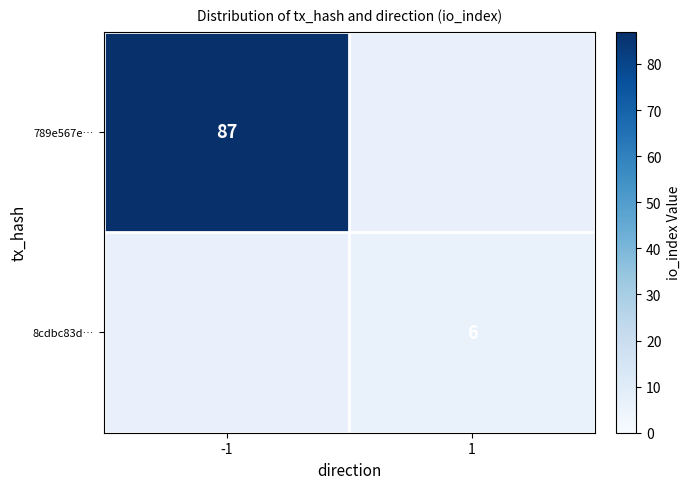

Is the value of 8cdbc83d… at 1 greater than the value of 789e567e… at -1?

No